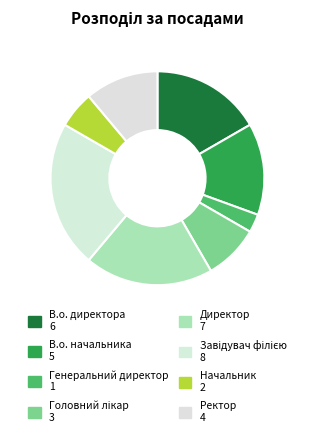

How many slices are in this pie chart?

8